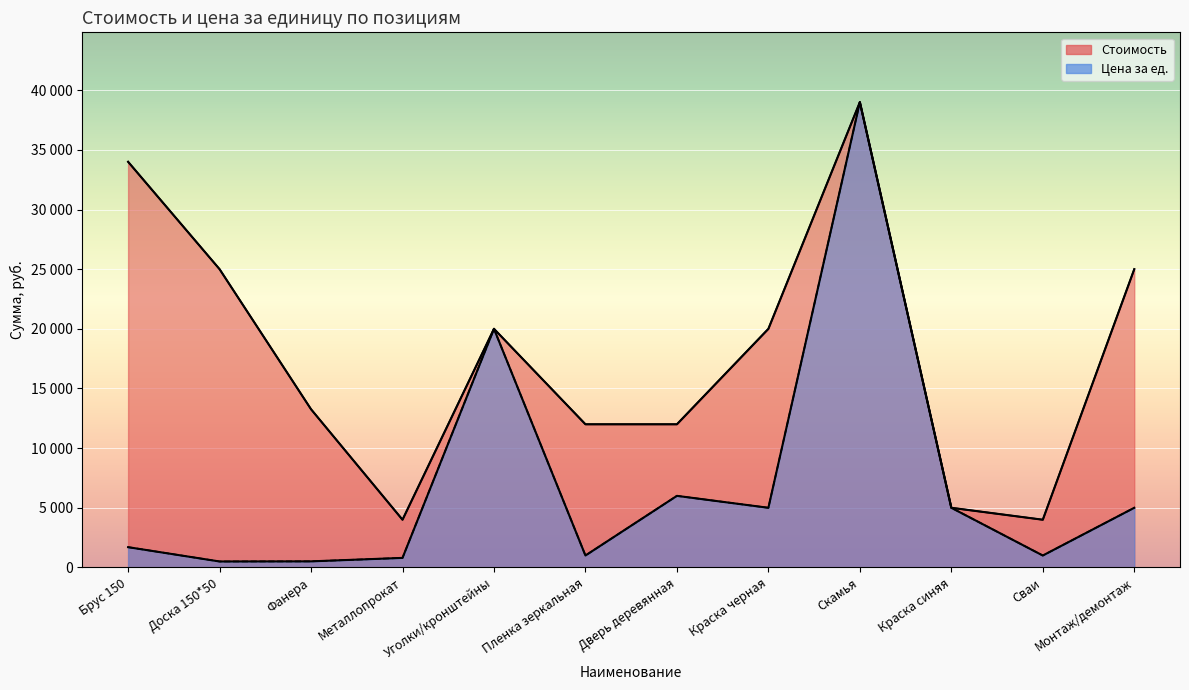

Between Уголки/кронштейны and Краска синяя, which series saw the biggest shift?

Стоимость